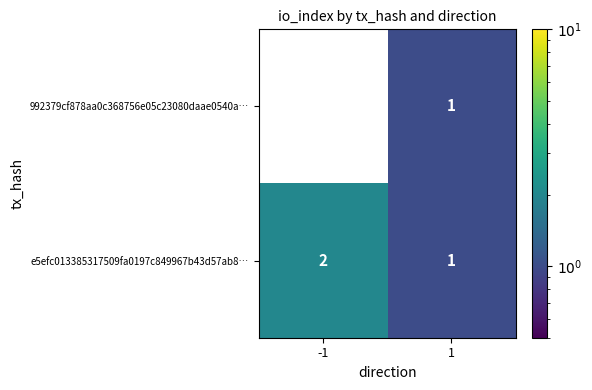

What is the sum of the e5efc013385317509fa0197c849967b43d57ab8… values at 1 and -1?

3